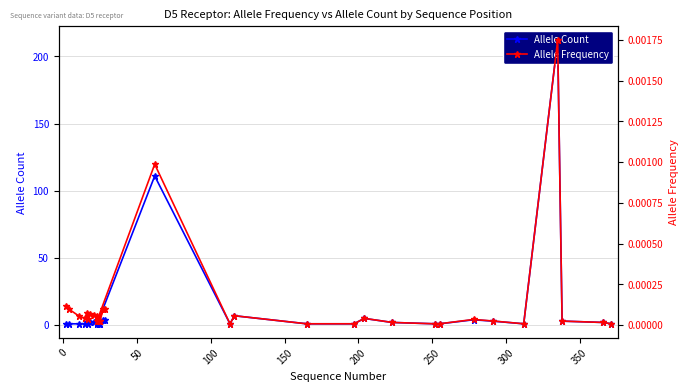

How many interior local valleys does the Allele Frequency series have?

8